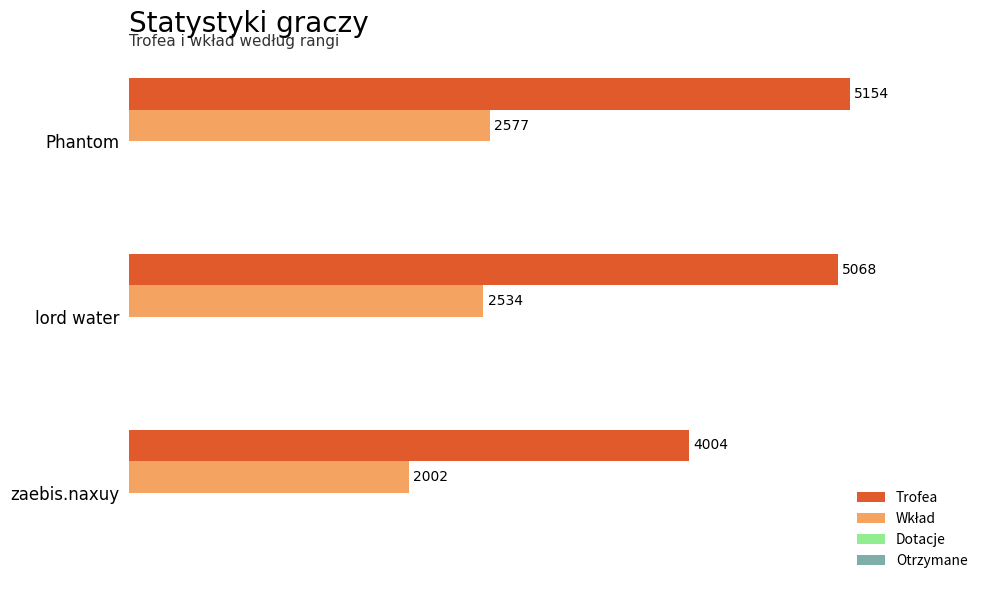

What is the difference between the Trofea values at zaebis.naxuy and Phantom?

1150